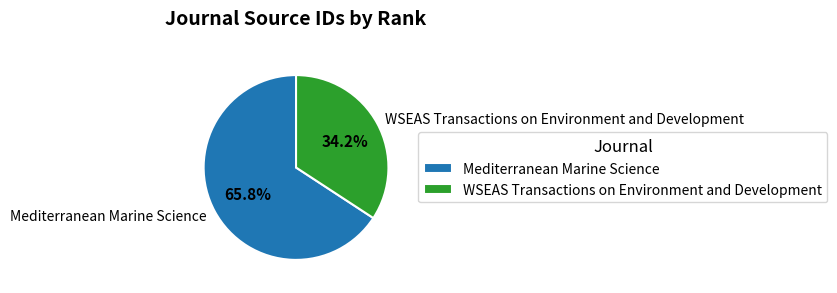

What percentage do WSEAS Transactions on Environment and Development and Mediterranean Marine Science together represent?

100.0%